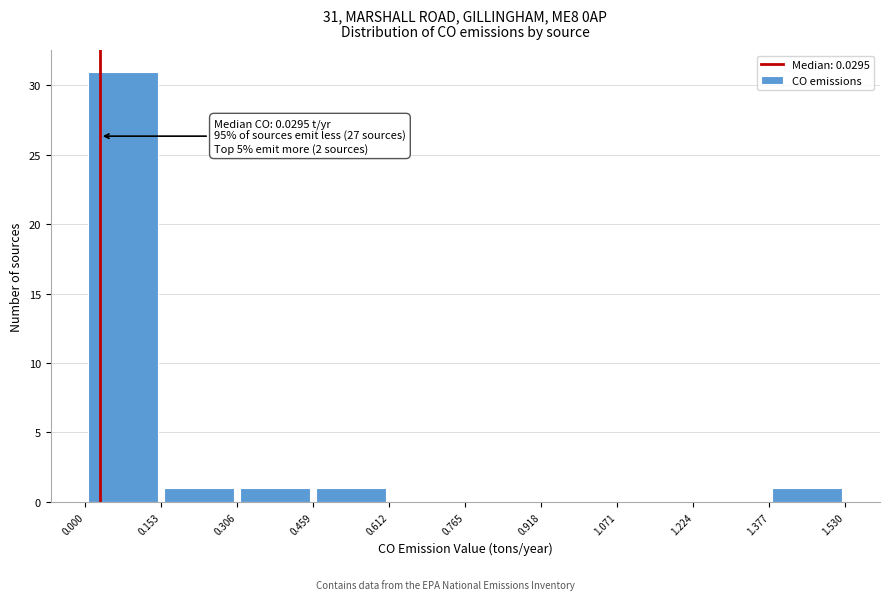

Which range on the x-axis has the tallest bar?

0.000 to 0.153